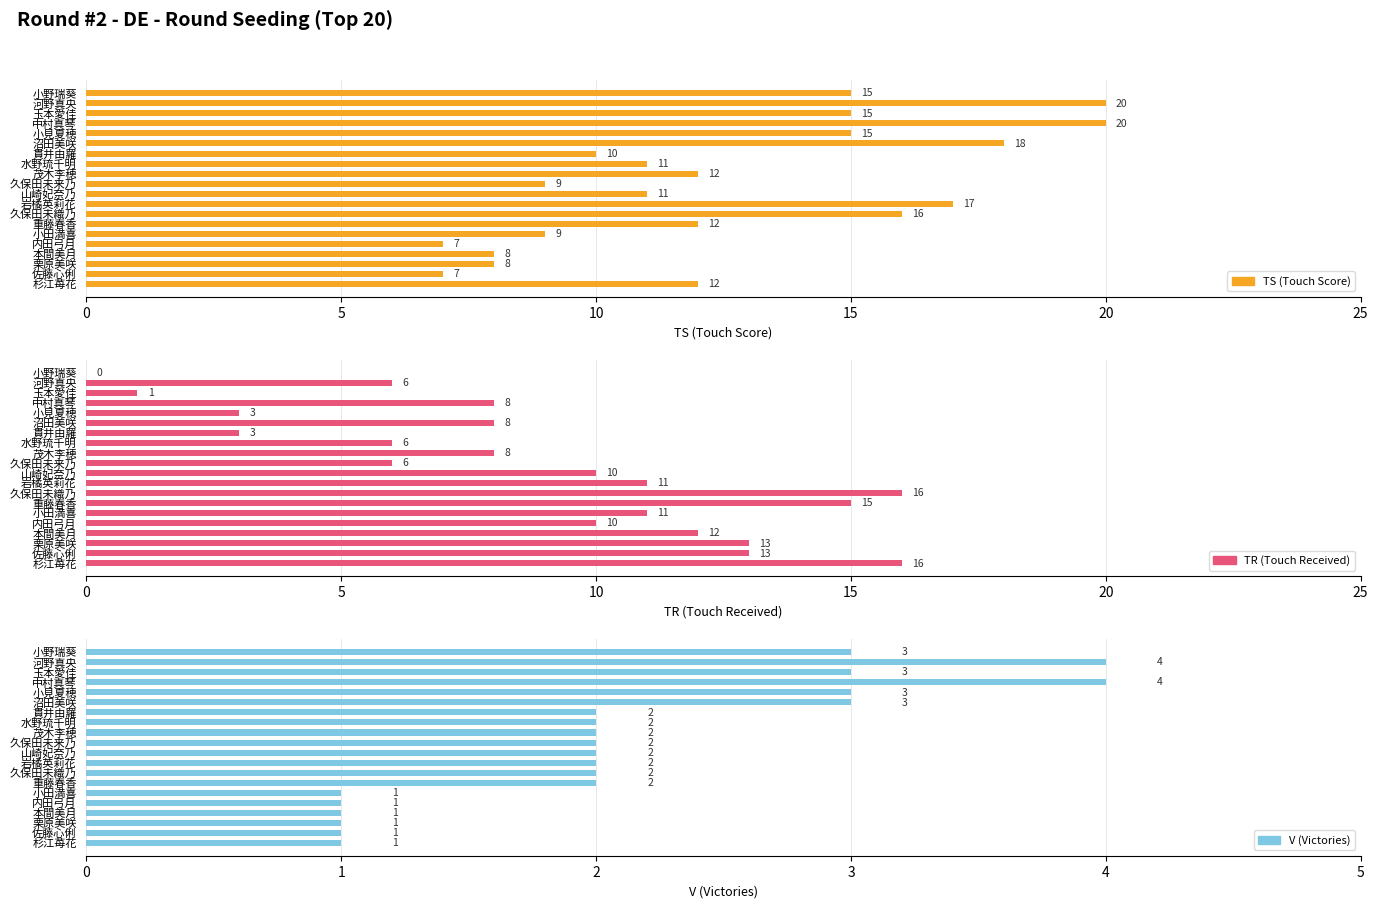

Count the number of data series in this chart.

3